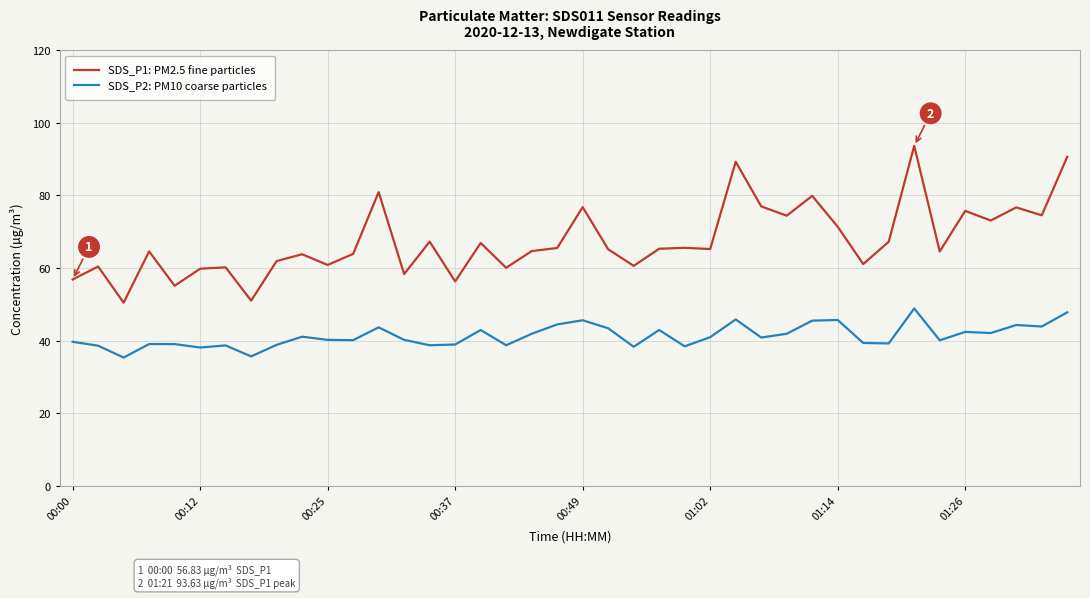

What is the difference between the maximum and minimum values in the SDS_P1: PM2.5 fine particles series?

43.2